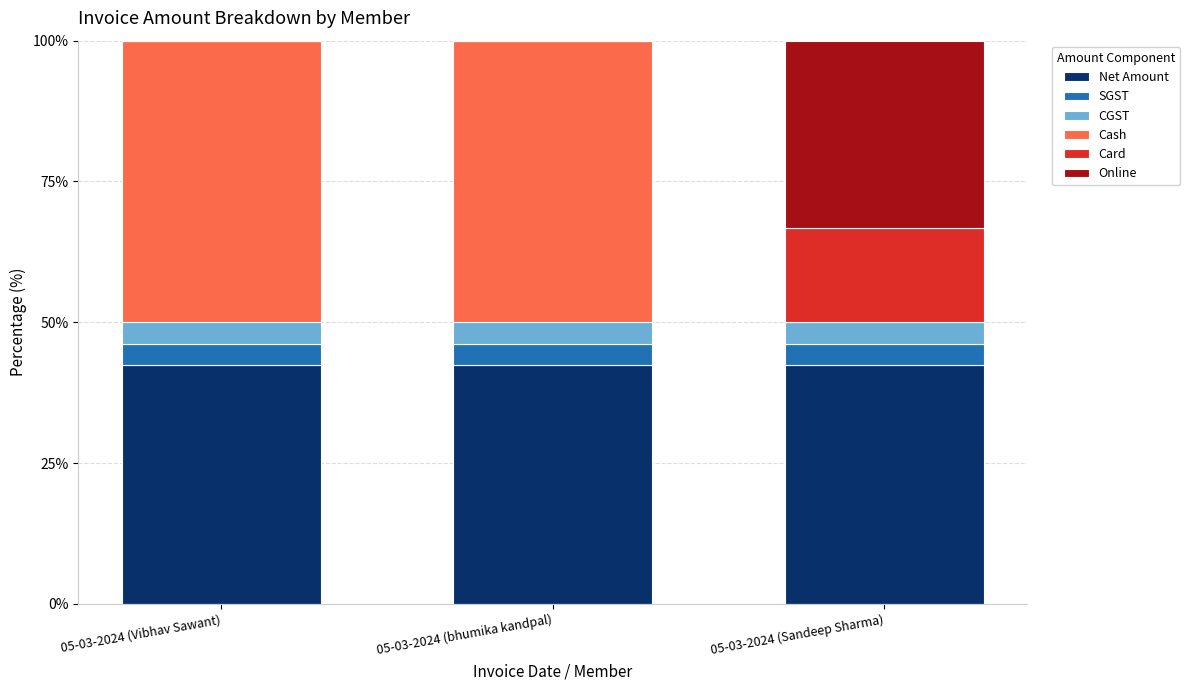

What is the total value across all series at 05-03-2024 (Vibhav Sawant)?

100.0